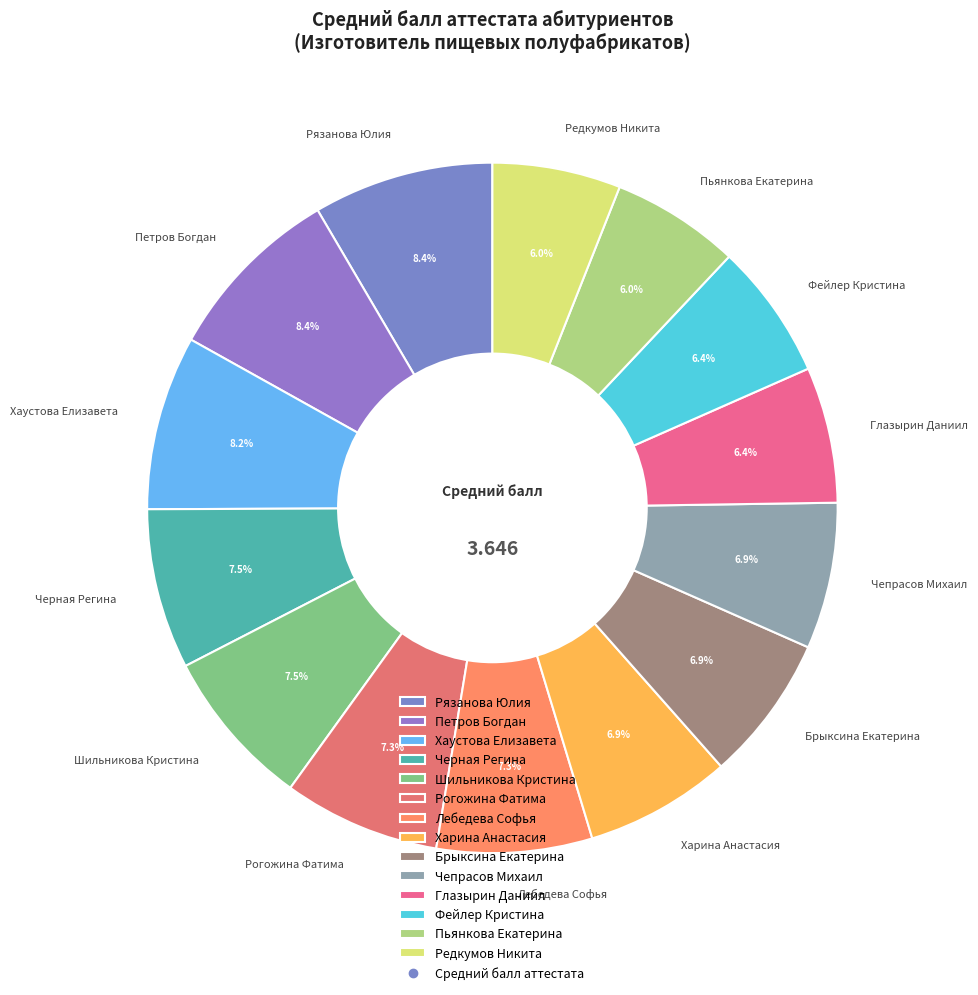

Is the sum of Фейлер Кристина and Харина Анастасия greater than half?

No